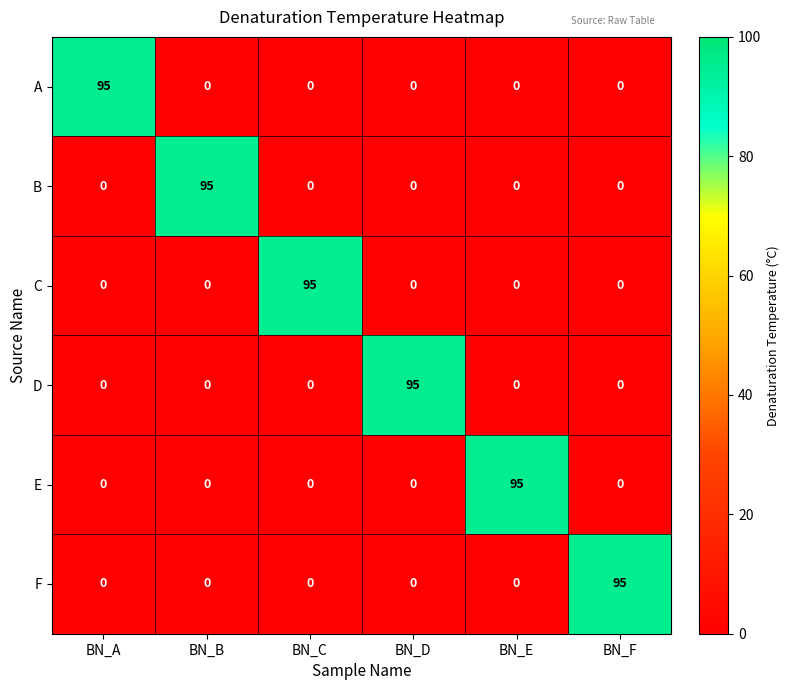

What is the spread (max minus min) of values at BN_B?

95